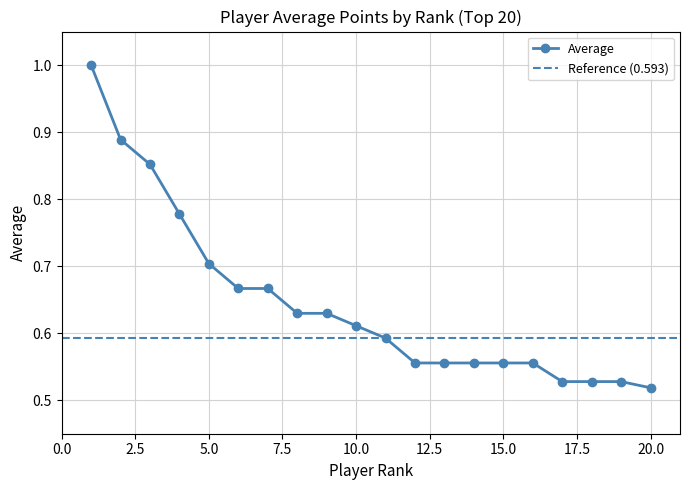

Which has a higher value, 15 or 18?

15